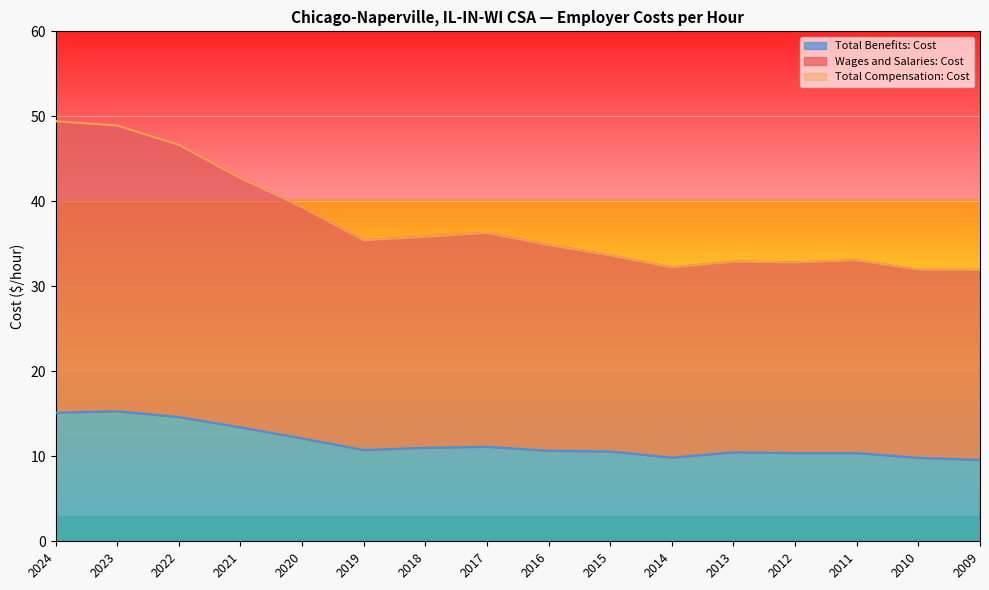

What is the total value across all series at 2019?

81.6